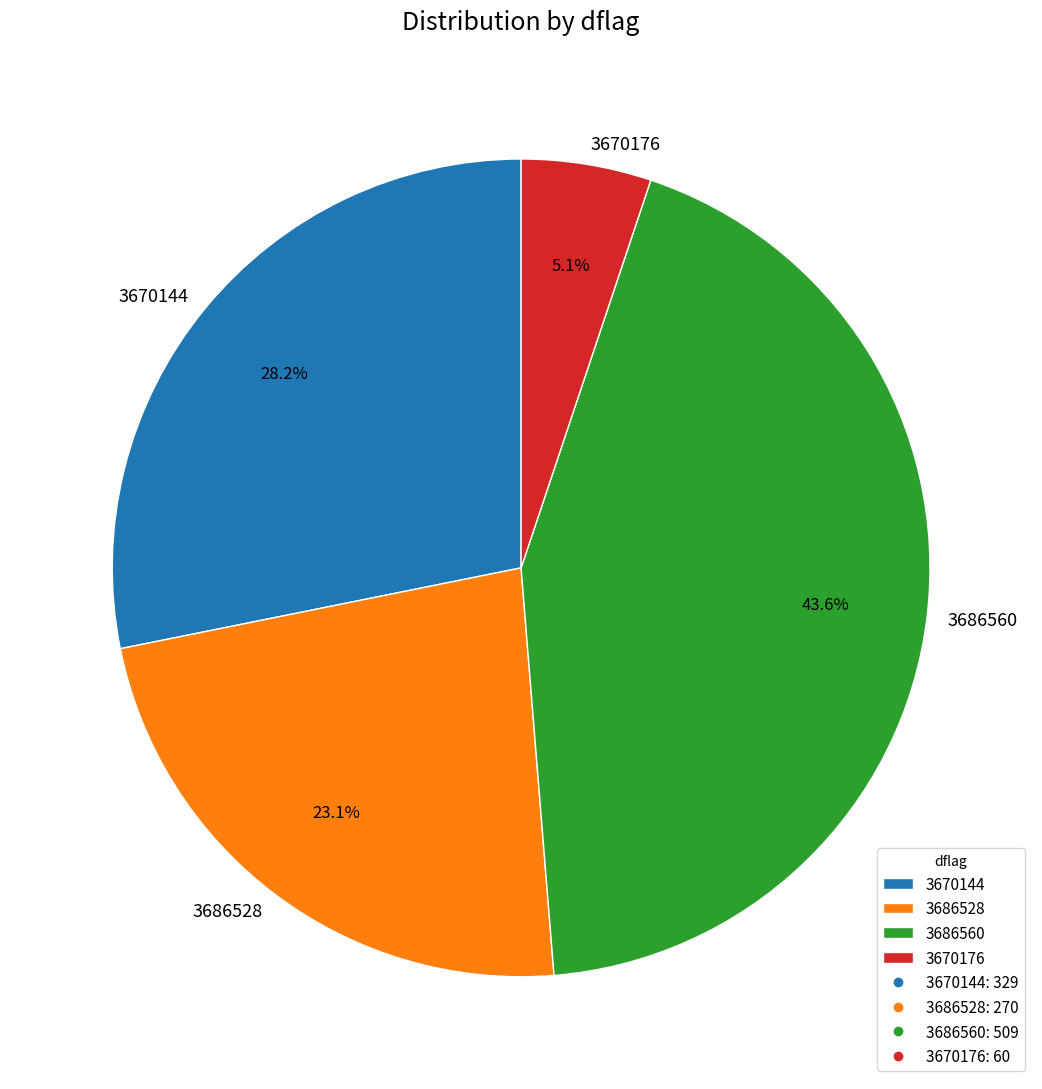

What portion of the pie excludes 3686560?

56.4%